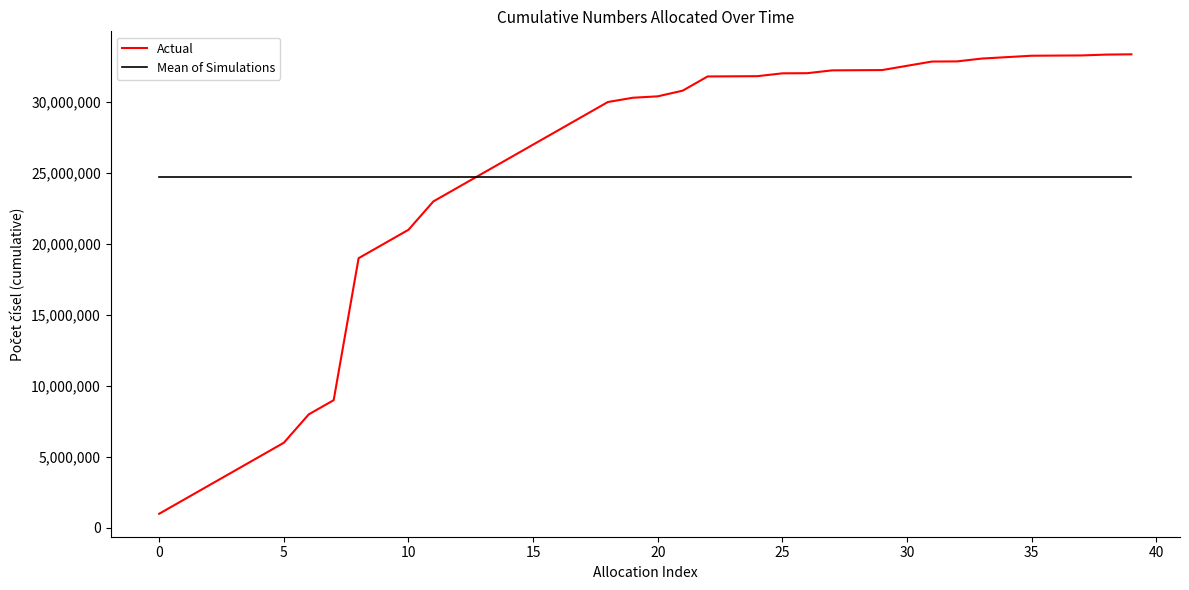

Which series has the largest range (max minus min)?

Actual